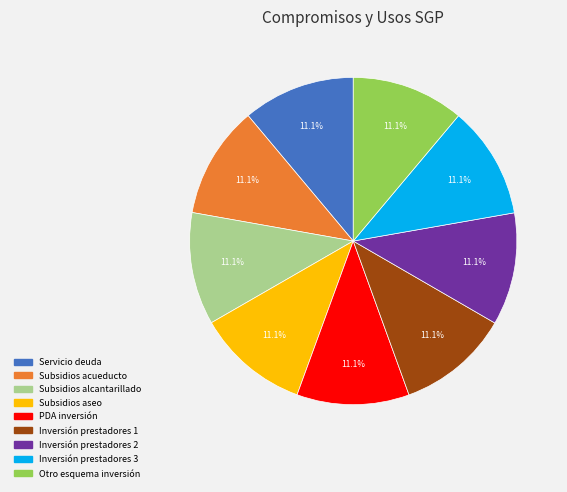

Is there a majority slice in this chart?

No